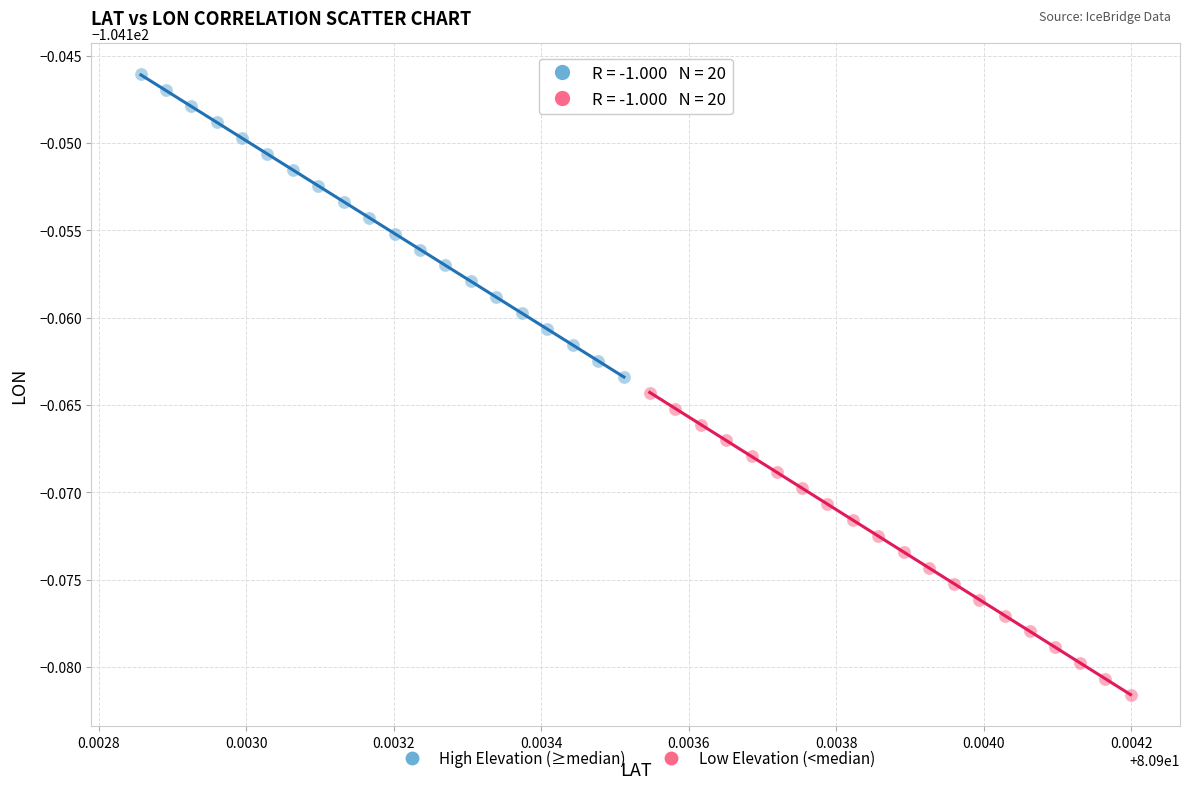

Which series contains the highest Y value?

High Elevation (≥median)